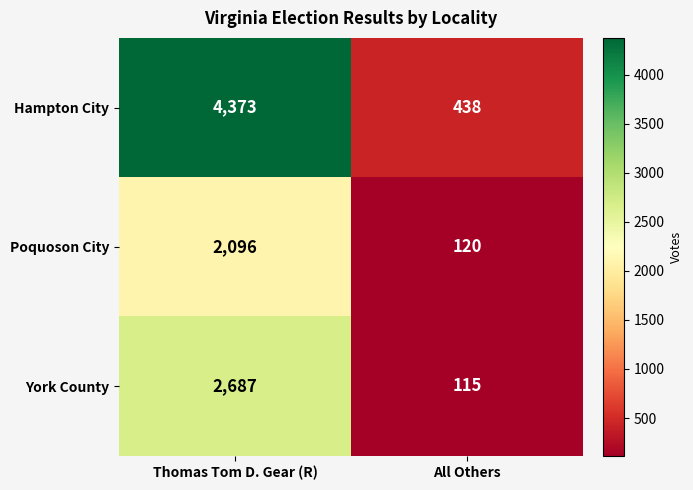

At Thomas Tom D. Gear (R), list the series in order from largest to smallest.

Hampton City, York County, Poquoson City